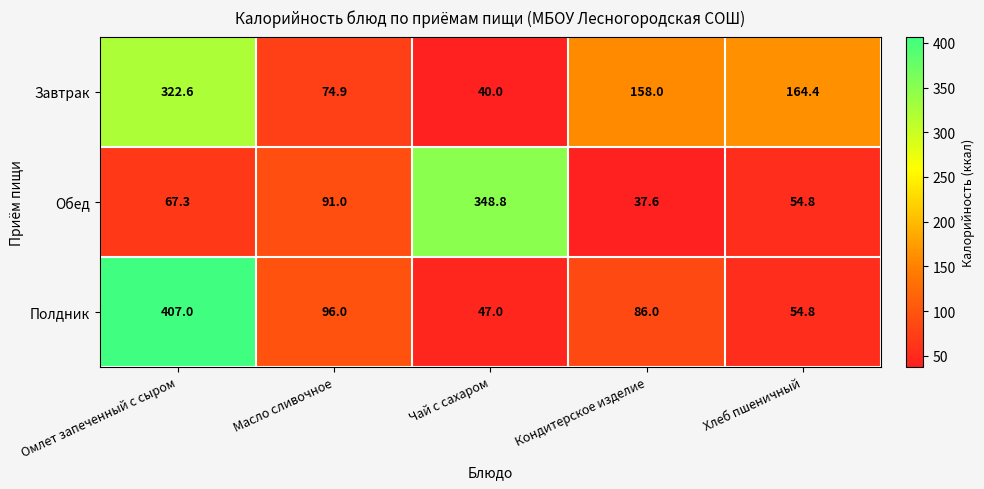

Is it true that Обед equals 67.3 at Омлет запеченный с сыром?

True